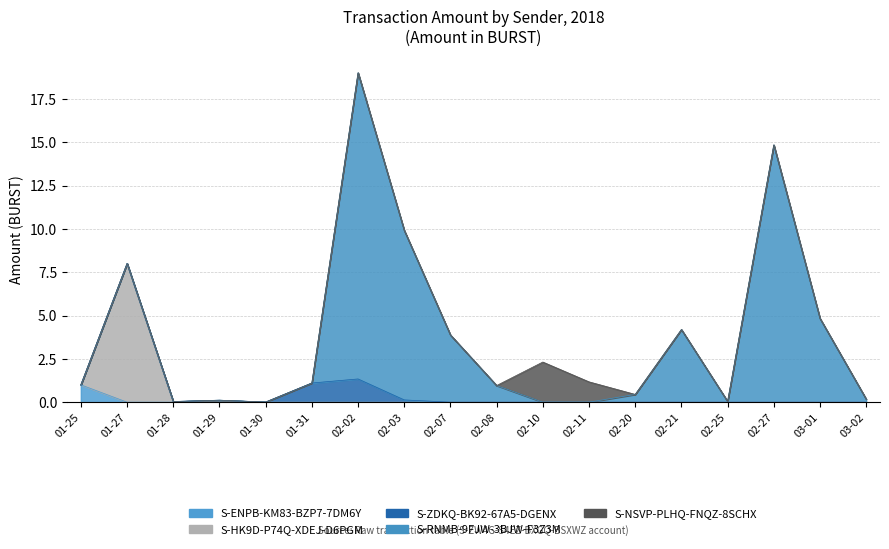

Reading left to right, extract all data points from this chart.

S-ENPB-KM83-BZP7-7DM6Y: 1.0	0.0	0.0	0.0	0.0	0.0	0.0	0.0	0.0	0.0	0.0	0.0	0.0	0.0	0.0	0.0	0.0	0.0
S-HK9D-P74Q-XDEJ-D6PGM: 0.0	8.0	0.0	0.0	0.0	0.0	0.0	0.0	0.0	0.0	0.0	0.0	0.0	0.0	0.0	0.0	0.0	0.0
S-ZDKQ-BK92-67A5-DGENX: 0.0	0.0	0.0	0.1	0.0	1.1	1.3	0.1	0.0	0.0	0.0	0.0	0.0	0.0	0.0	0.0	0.0	0.0
S-RNMB-9FJW-3BJW-F3Z3M: 0.0	0.0	0.0	0.0	0.0	0.0	17.7	9.8	3.9	1.0	0.0	0.0	0.4	4.2	0.0	14.8	4.8	0.2
S-NSVP-PLHQ-FNQZ-8SCHX: 0.0	0.0	0.0	0.0	0.0	0.0	0.0	0.0	0.0	0.0	2.3	1.2	0.0	0.0	0.0	0.0	0.0	0.0